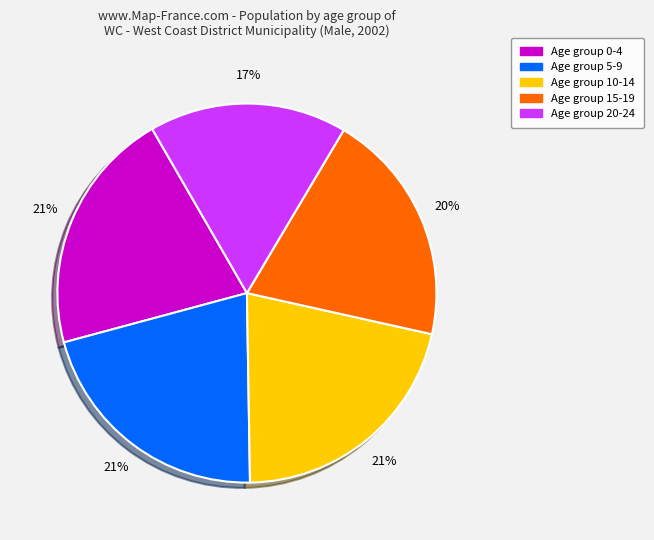

Is there a majority slice in this chart?

No